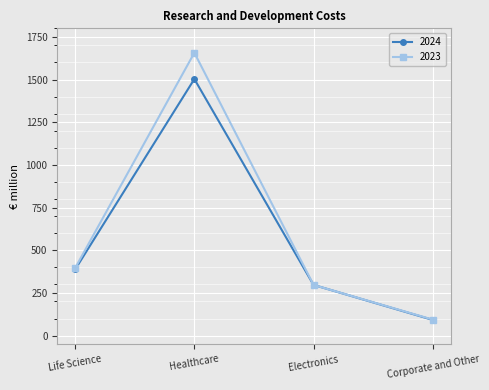

What is the total value across all series at Life Science?

784